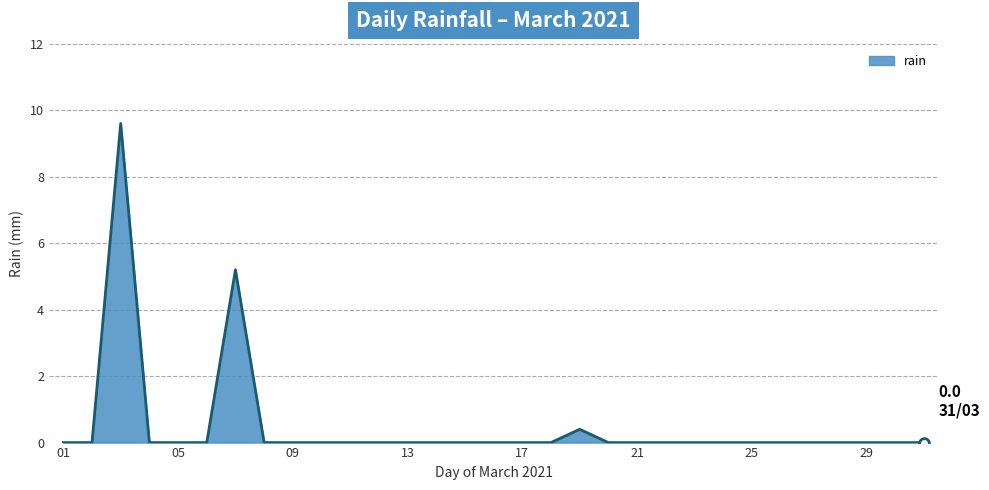

Does the chart display data point markers on the line(s)?

No